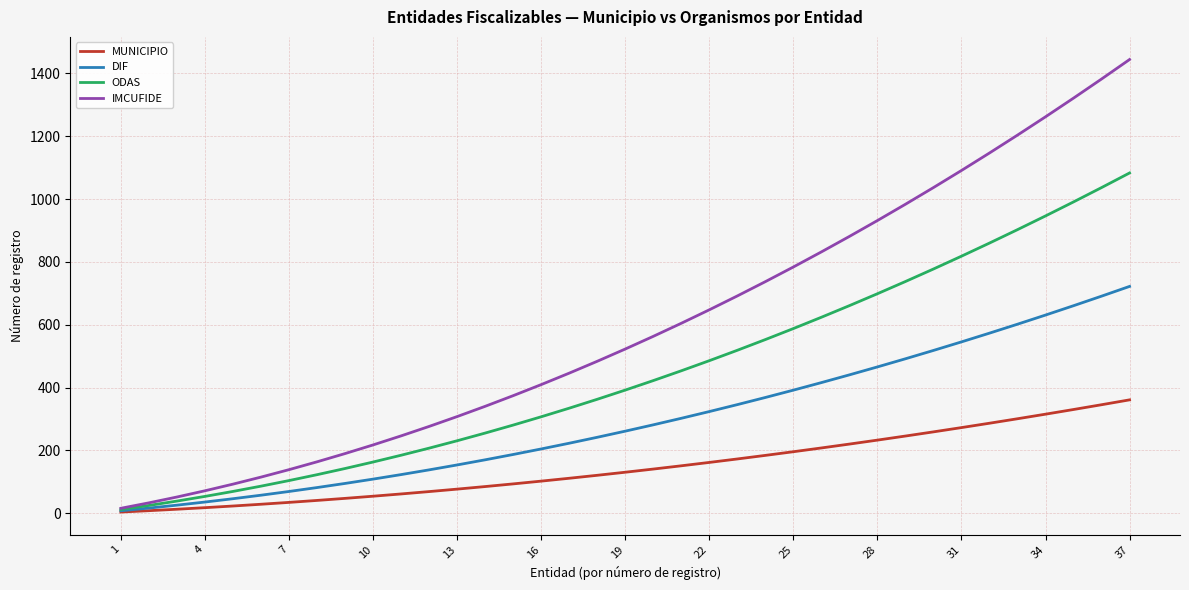

Rank the series by their average value, from highest to lowest.

IMCUFIDE, ODAS, DIF, MUNICIPIO